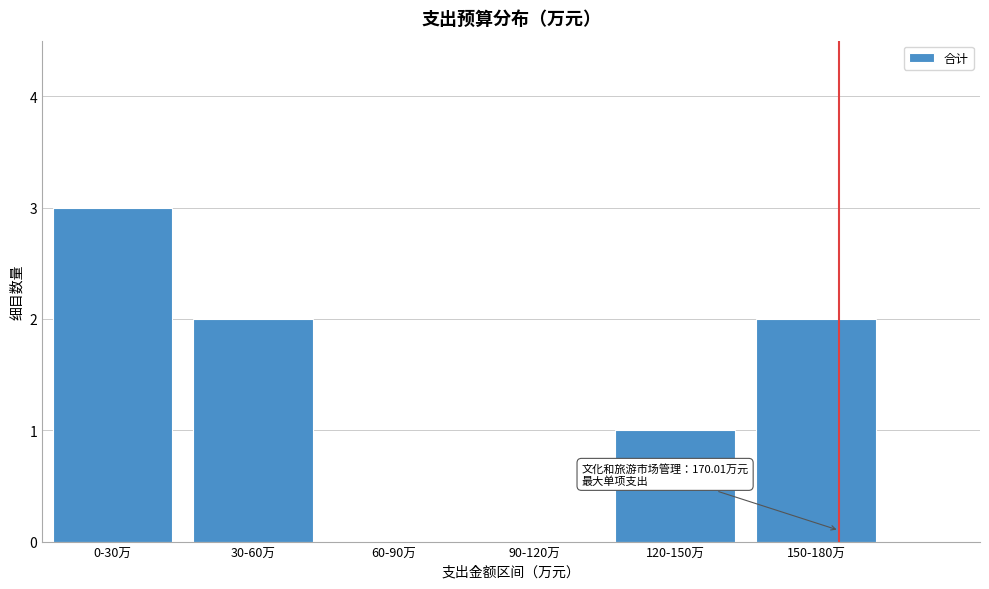

Reading left to right, what are all the values shown in this chart?

0-30万=3	30-60万=2	60-90万=0	90-120万=0	120-150万=1	150-180万=2